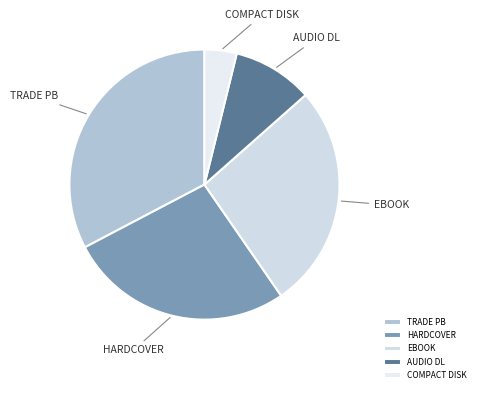

Does HARDCOVER account for over 50% of the chart?

No